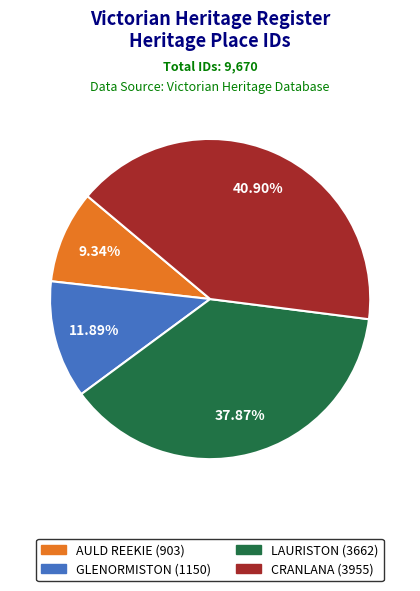

To the nearest percent, what is the average slice percentage?

25%